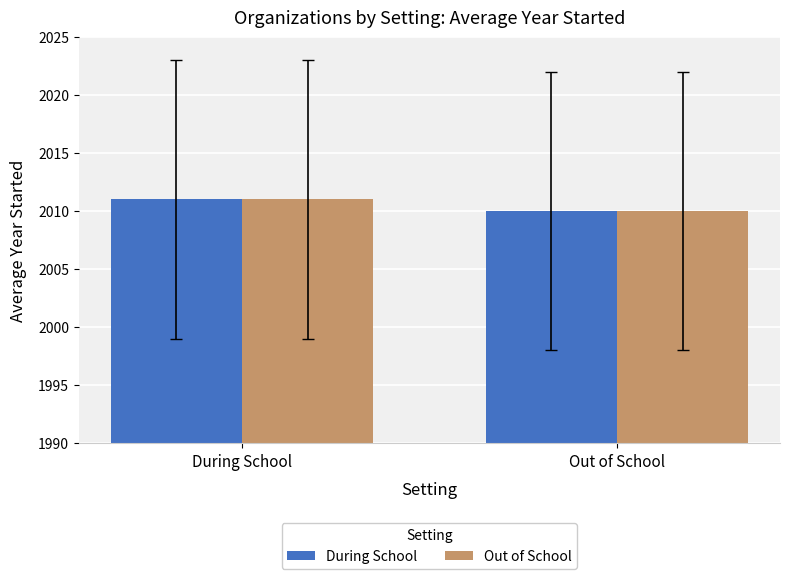

Read the During School value at Out of School.

2010